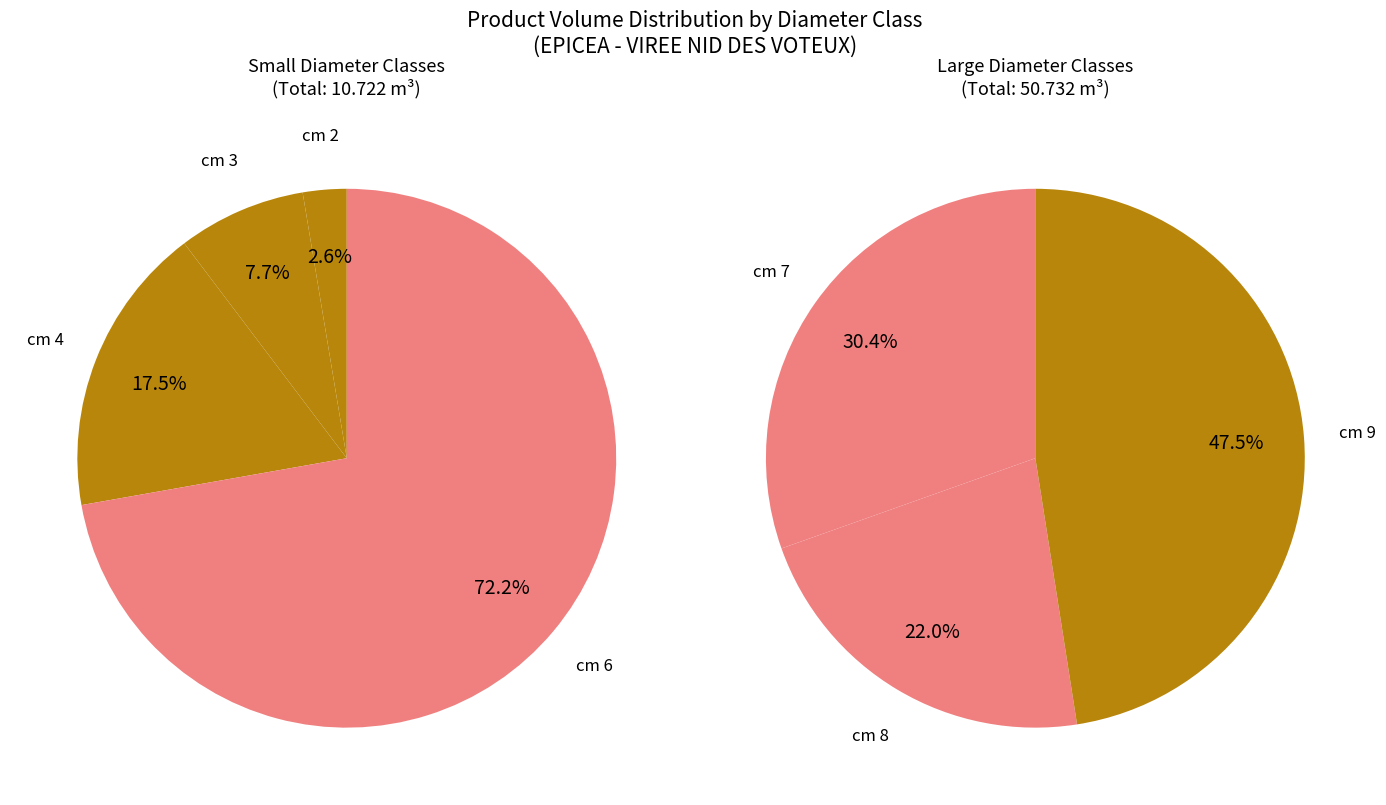

Which has a higher value, cm_7 or cm_8?

cm_7